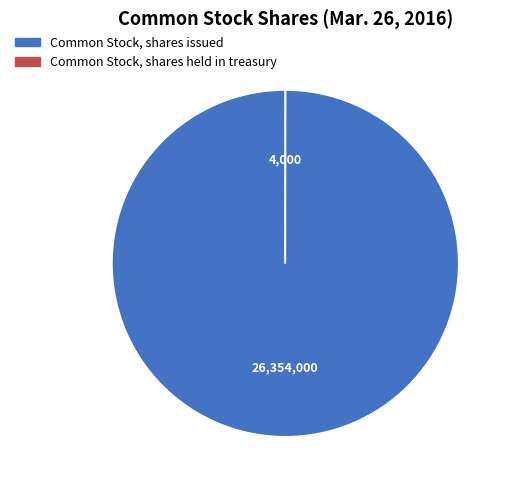

Is there any slice that represents more than half of the pie?

Yes